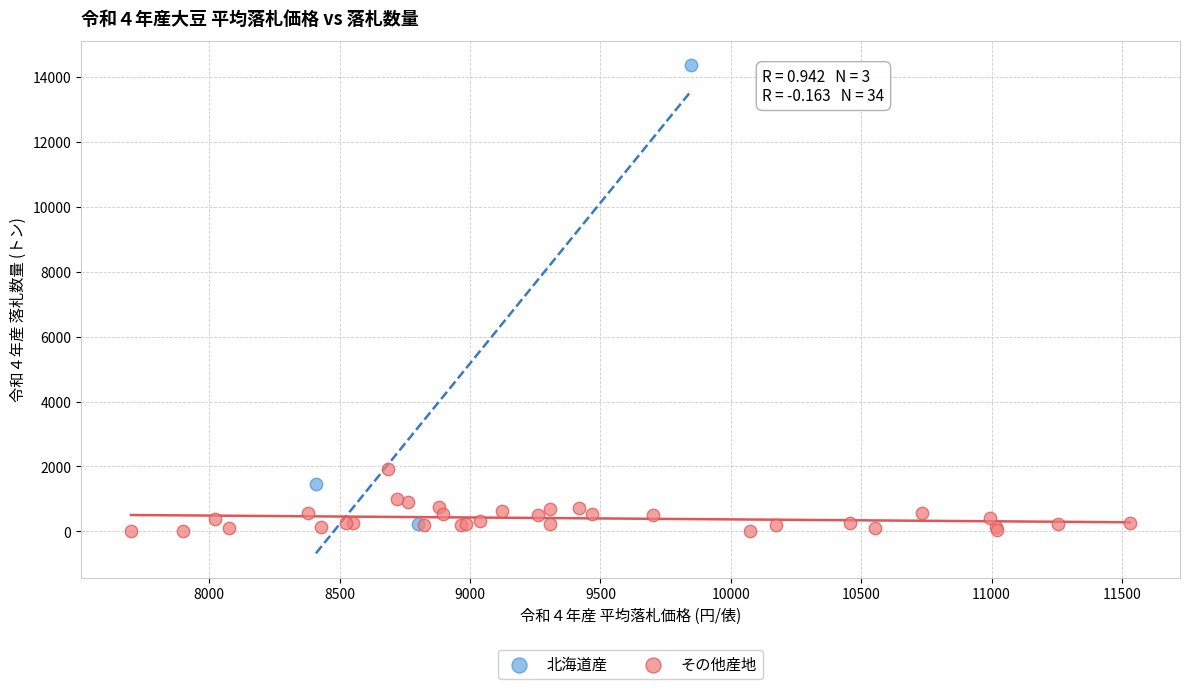

Which series reaches the maximum Y coordinate?

北海道産